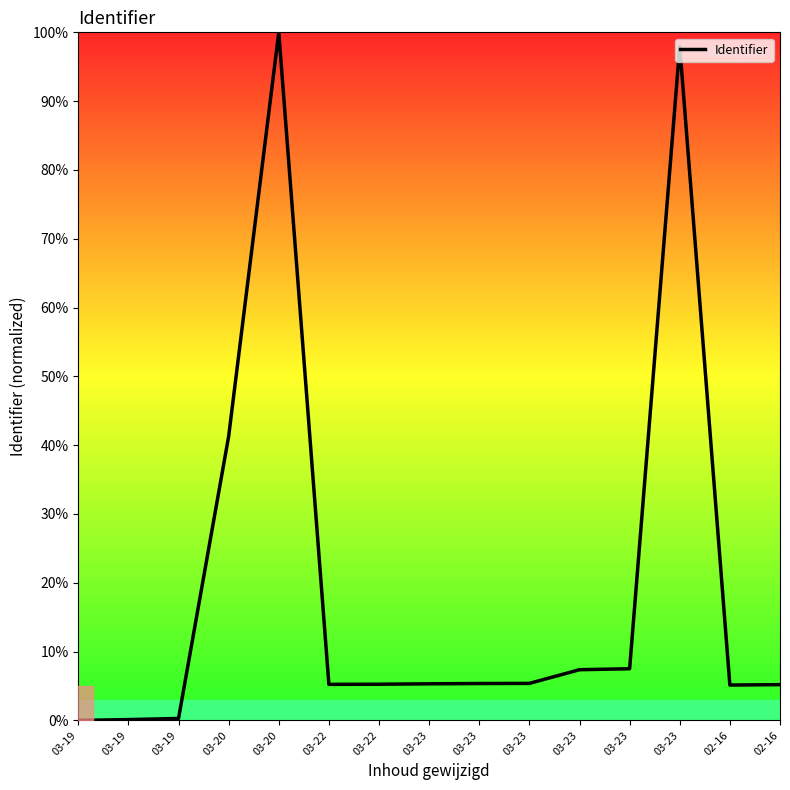

Where is the first local minimum?

03-22